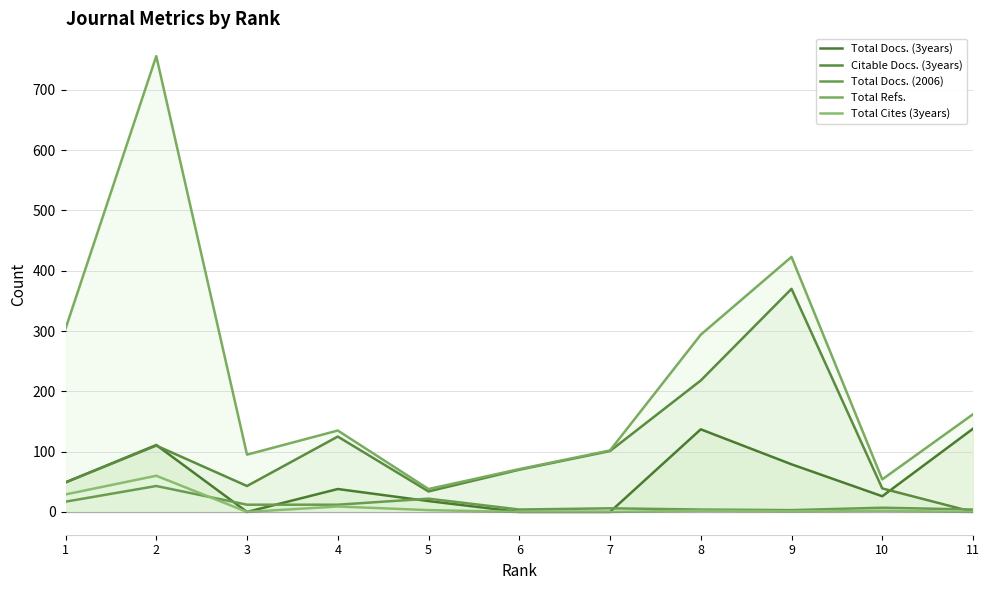

Reading left to right, extract all data points from this chart.

Total Docs. (3years): 1=49	2=111	3=0	4=38	5=18	6=0	7=0	8=137	9=79	10=26	11=138
Citable Docs. (3years): 1=49	2=110	3=43	4=125	5=34	6=70	7=101	8=218	9=370	10=39	11=0
Total Docs. (2006): 1=17	2=43	3=12	4=12	5=22	6=4	7=6	8=4	9=3	10=7	11=4
Total Refs.: 1=304	2=756	3=95	4=135	5=38	6=71	7=102	8=294	9=423	10=54	11=162
Total Cites (3years): 1=29	2=60	3=0	4=9	5=3	6=0	7=0	8=2	9=1	10=2	11=0